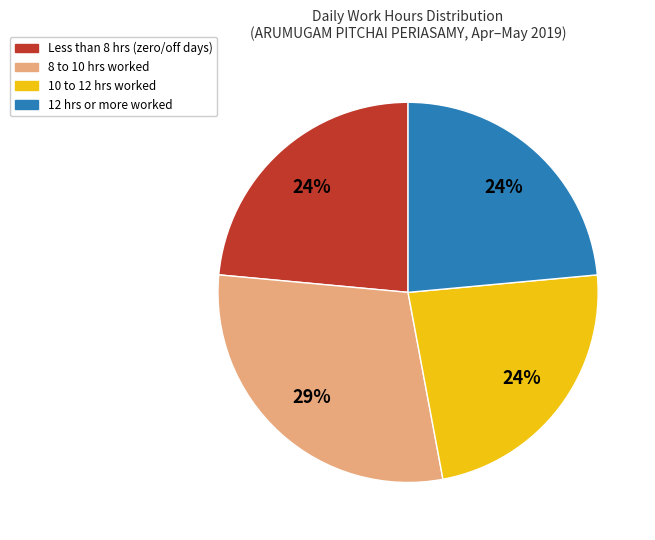

To the nearest percent, what is the average slice percentage?

25%